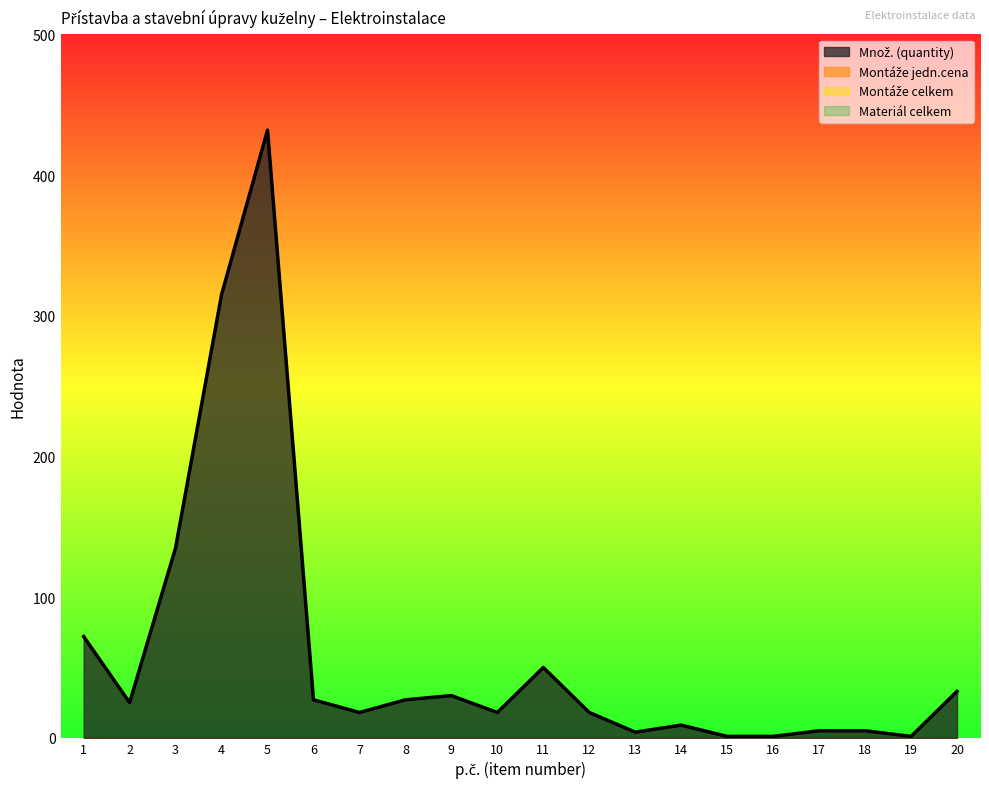

Does the chart have visible grid lines?

No